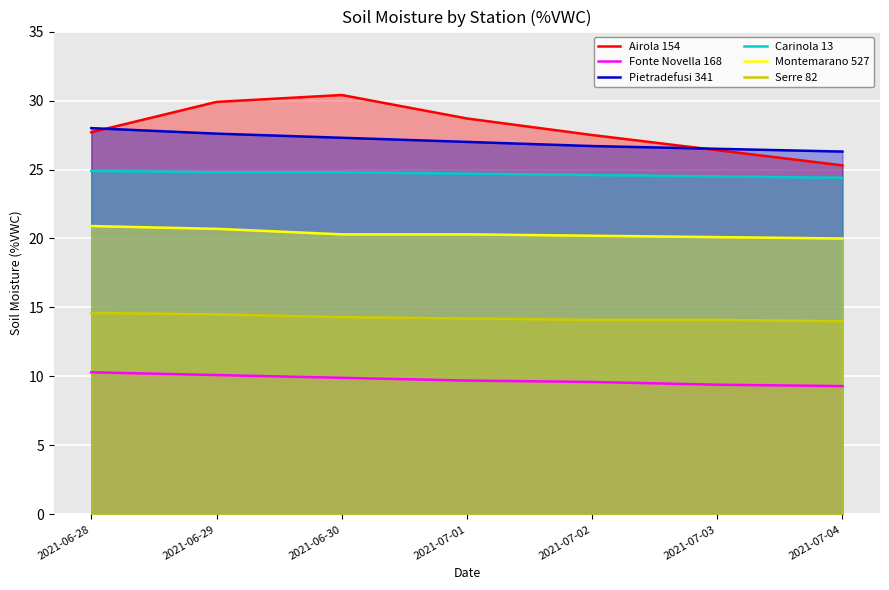

Reading right to left, transcribe all the data shown in this chart.

Airola 154: 2021-07-04=25.3	2021-07-03=26.4	2021-07-02=27.5	2021-07-01=28.7	2021-06-30=30.4	2021-06-29=29.9	2021-06-28=27.7
Fonte Novella 168: 2021-07-04=9.3	2021-07-03=9.4	2021-07-02=9.6	2021-07-01=9.7	2021-06-30=9.9	2021-06-29=10.1	2021-06-28=10.3
Pietradefusi 341: 2021-07-04=26.3	2021-07-03=26.5	2021-07-02=26.7	2021-07-01=27.0	2021-06-30=27.3	2021-06-29=27.6	2021-06-28=28.0
Carinola 13: 2021-07-04=24.4	2021-07-03=24.5	2021-07-02=24.6	2021-07-01=24.7	2021-06-30=24.8	2021-06-29=24.8	2021-06-28=24.9
Montemarano 527: 2021-07-04=20.0	2021-07-03=20.1	2021-07-02=20.2	2021-07-01=20.3	2021-06-30=20.3	2021-06-29=20.7	2021-06-28=20.9
Serre 82: 2021-07-04=14.0	2021-07-03=14.1	2021-07-02=14.1	2021-07-01=14.2	2021-06-30=14.3	2021-06-29=14.5	2021-06-28=14.6